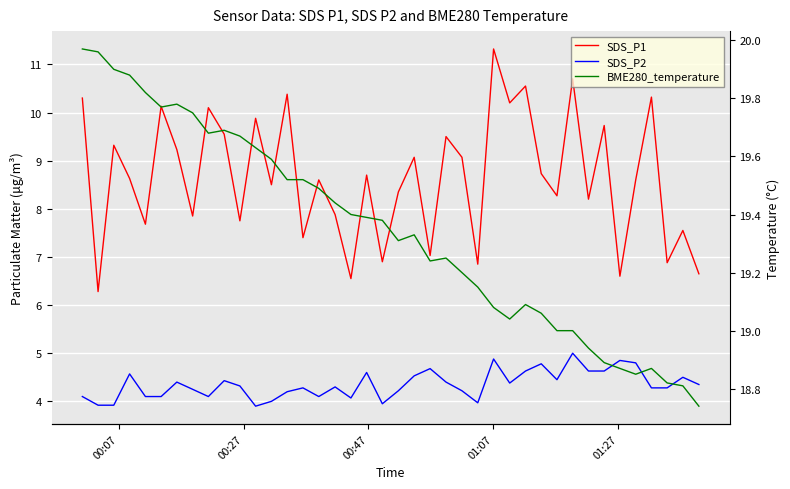

What is the difference between the second highest and minimum values in the SDS_P1 series?

4.4